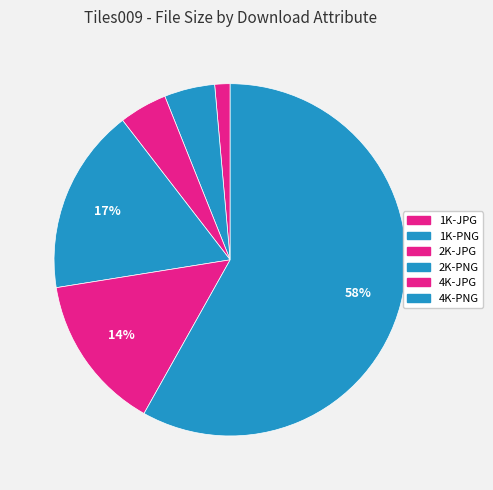

Between 1K-PNG and 4K-JPG, which is larger?

4K-JPG